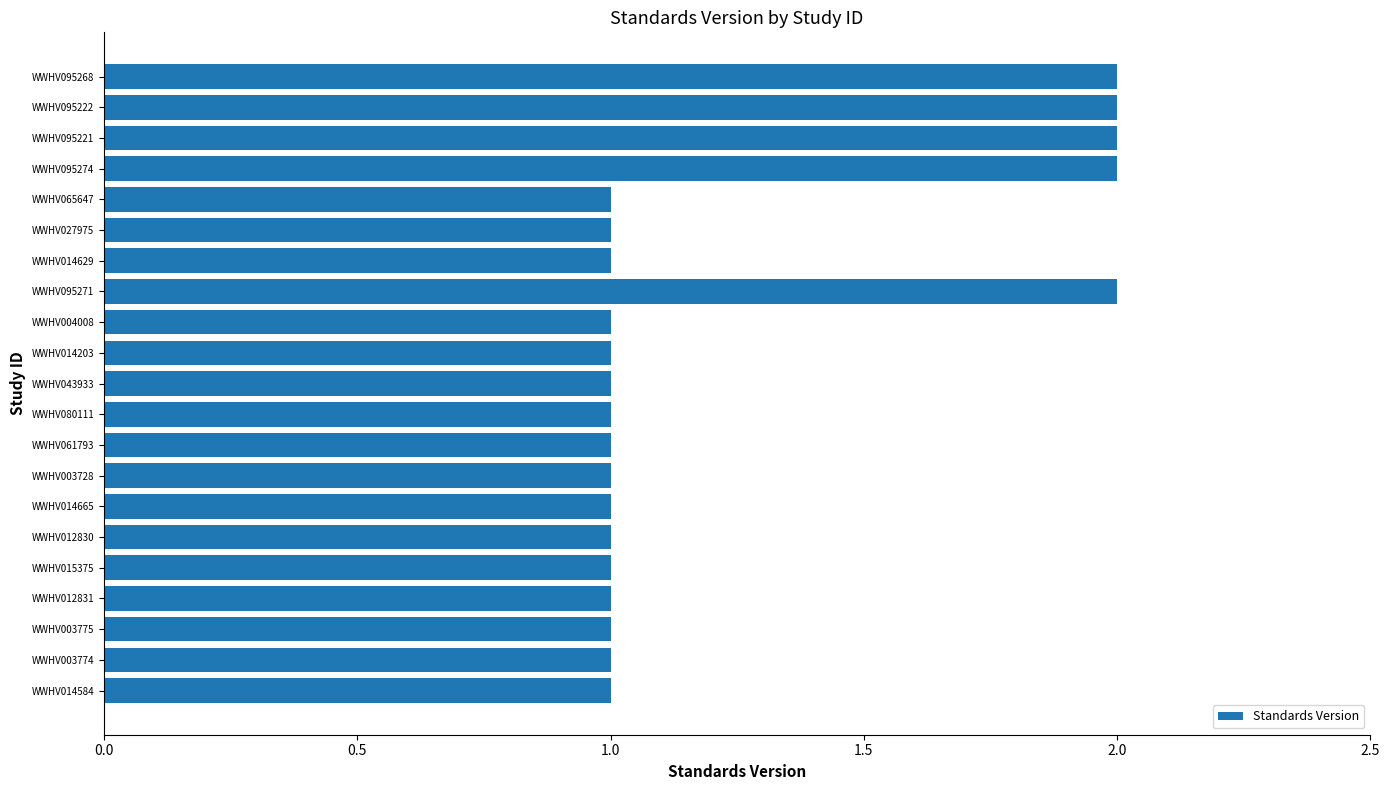

Are the bars horizontal?

Yes